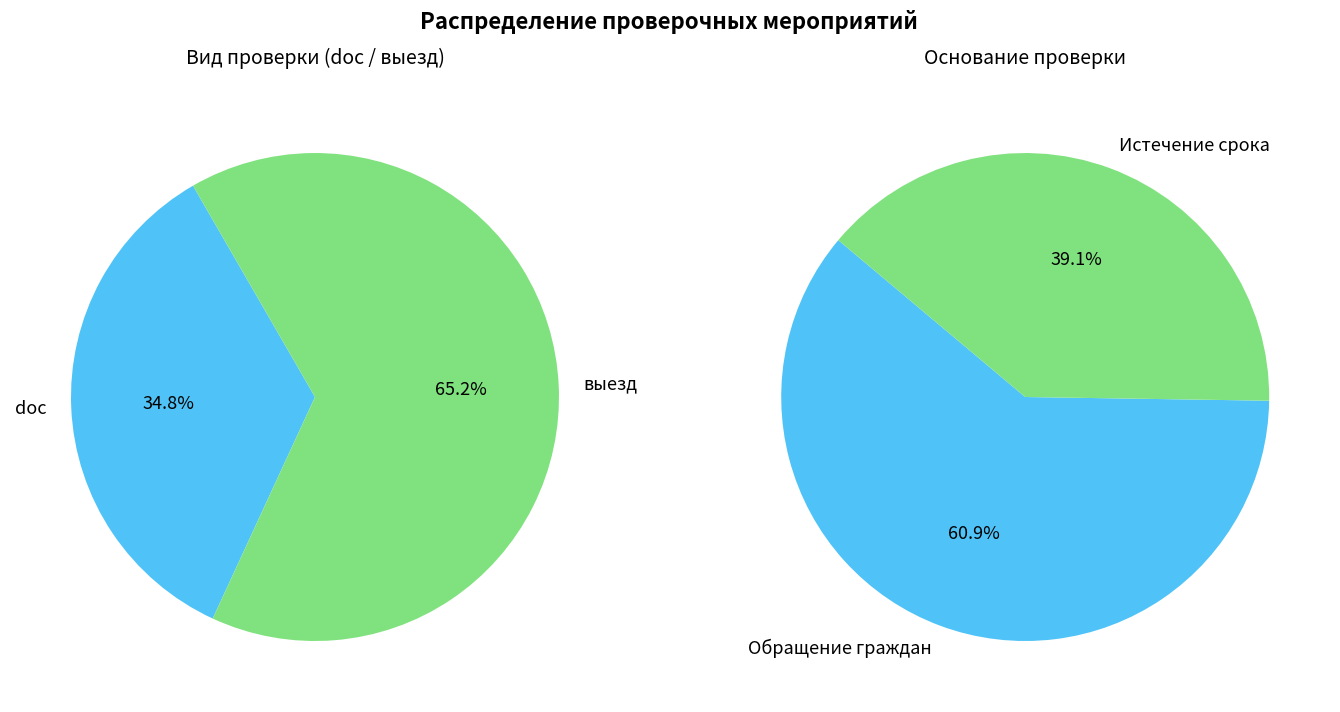

Combined, what portion of the pie is Обращение граждан and Прочие?

60.9%